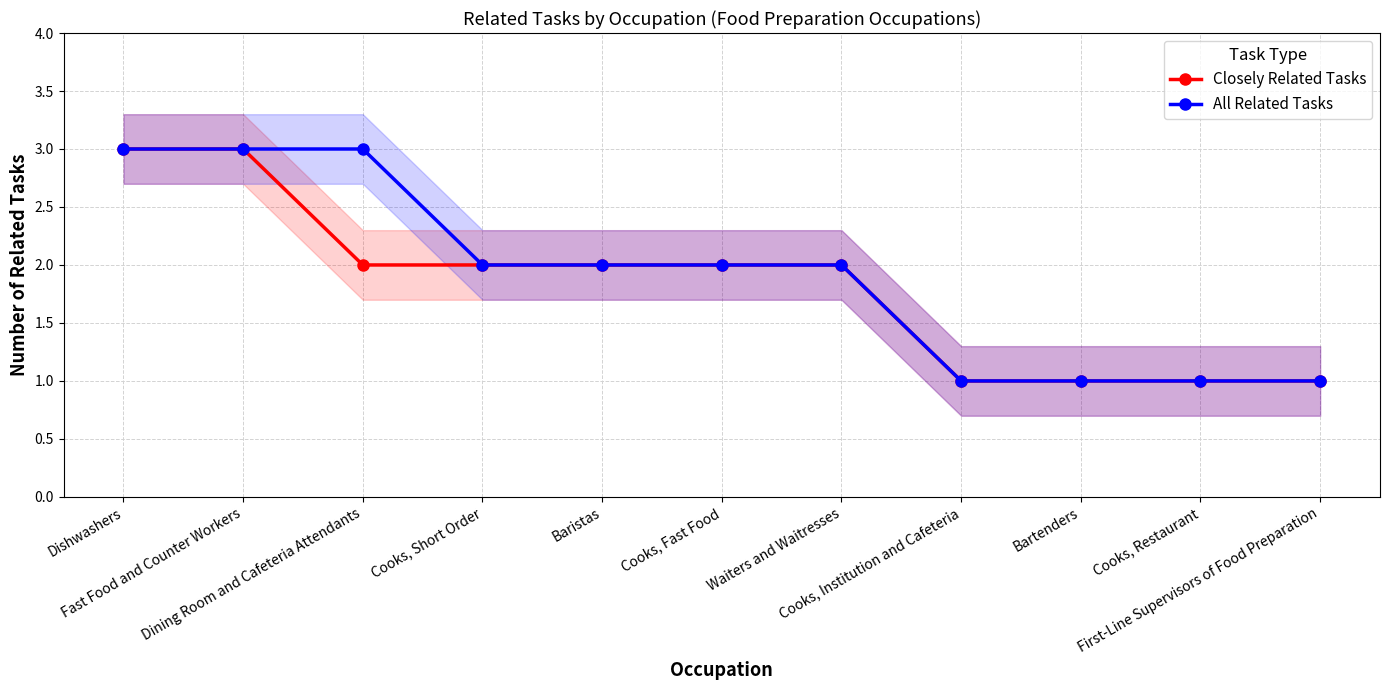

At which label is Closely Related Tasks closest to 2?

Dining Room and Cafeteria Attendants